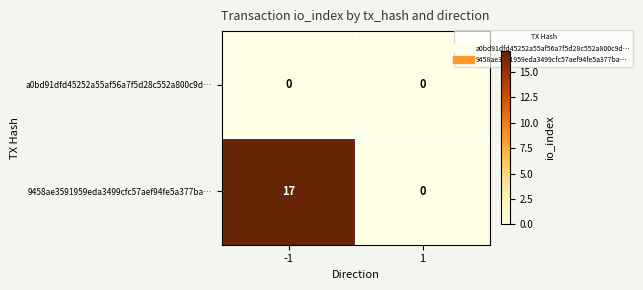

Reading left to right, list all the values displayed in this chart.

a0bd91dfd45252a55af56a7f5d28c552a800c9d…: -1=0	1=0
9458ae3591959eda3499cfc57aef94fe5a377ba…: -1=17	1=0